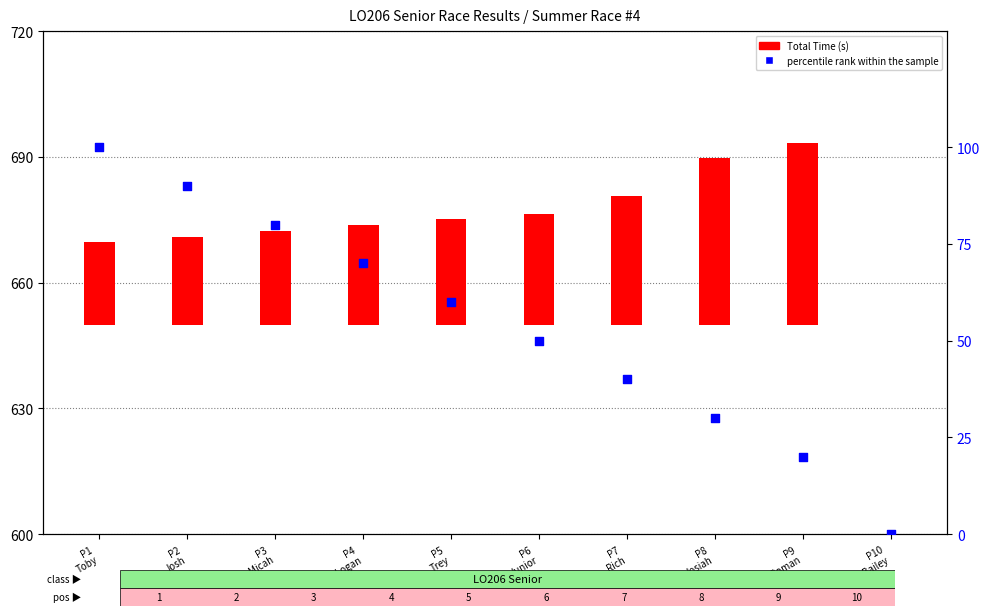

What are all the series names shown in the legend?

Total Time (s), percentile rank within the sample